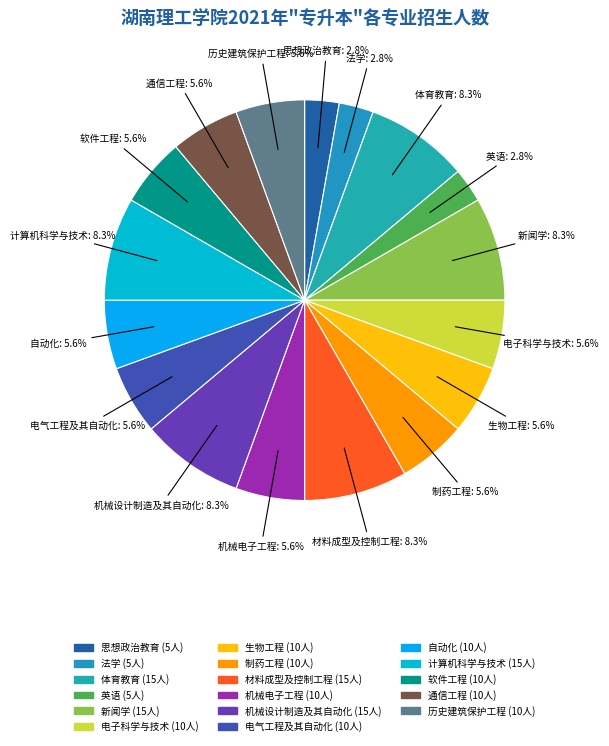

How many slices are in this pie chart?

17